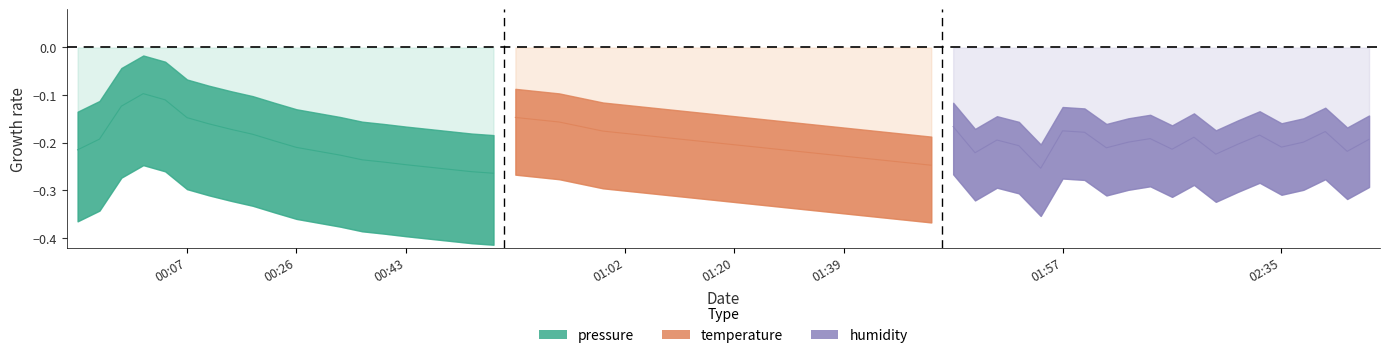

Reading left to right, transcribe all the data shown in this chart.

pressure: -0.2	-0.2	-0.1	-0.1	-0.1	-0.1	-0.2	-0.2	-0.2	-0.2	-0.2	-0.2	-0.2	-0.2	-0.2	-0.2	-0.3	-0.3	-0.3	-0.3
temperature: -0.1	-0.2	-0.2	-0.2	-0.2	-0.2	-0.2	-0.2	-0.2	-0.2	-0.2	-0.2	-0.2	-0.2	-0.2	-0.2	-0.2	-0.2	-0.2	-0.2
humidity: -0.2	-0.2	-0.2	-0.2	-0.3	-0.2	-0.2	-0.2	-0.2	-0.2	-0.2	-0.2	-0.2	-0.2	-0.2	-0.2	-0.2	-0.2	-0.2	-0.2